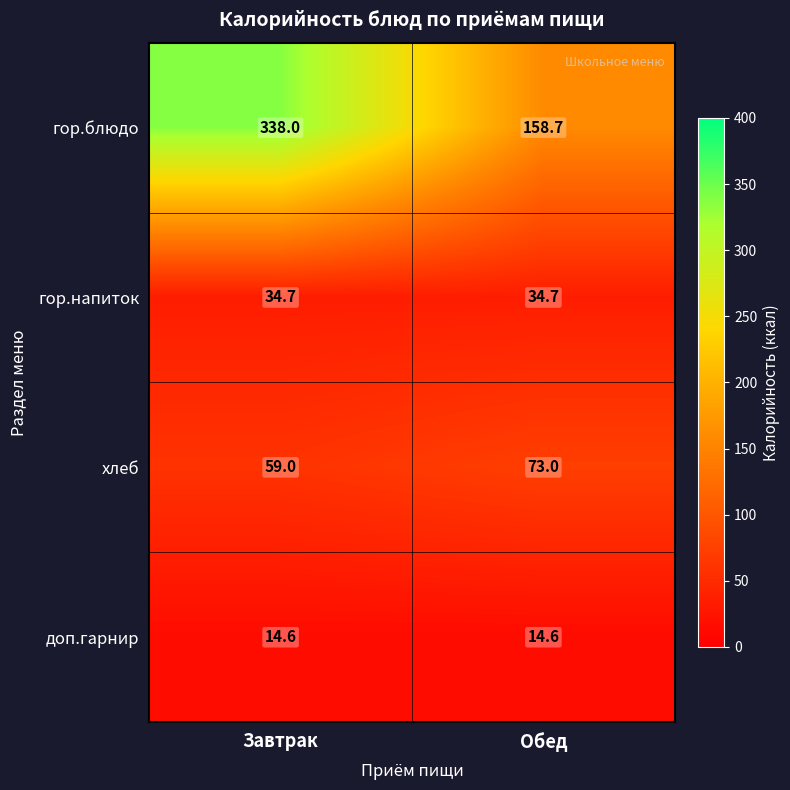

Count the number of data series in this chart.

4